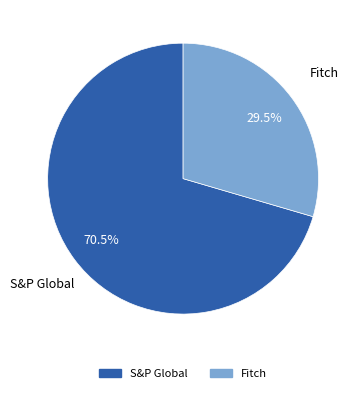

What is the ratio of the value at Fitch to the value at S&P Global?

0.4